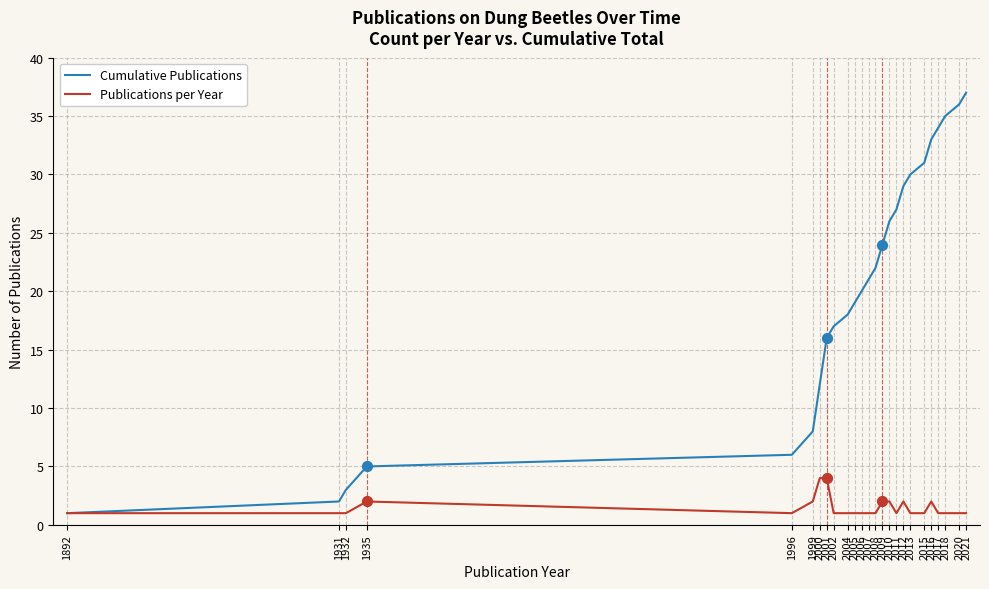

Rank the series by their average value, from highest to lowest.

Cumulative Publications, Publications per Year